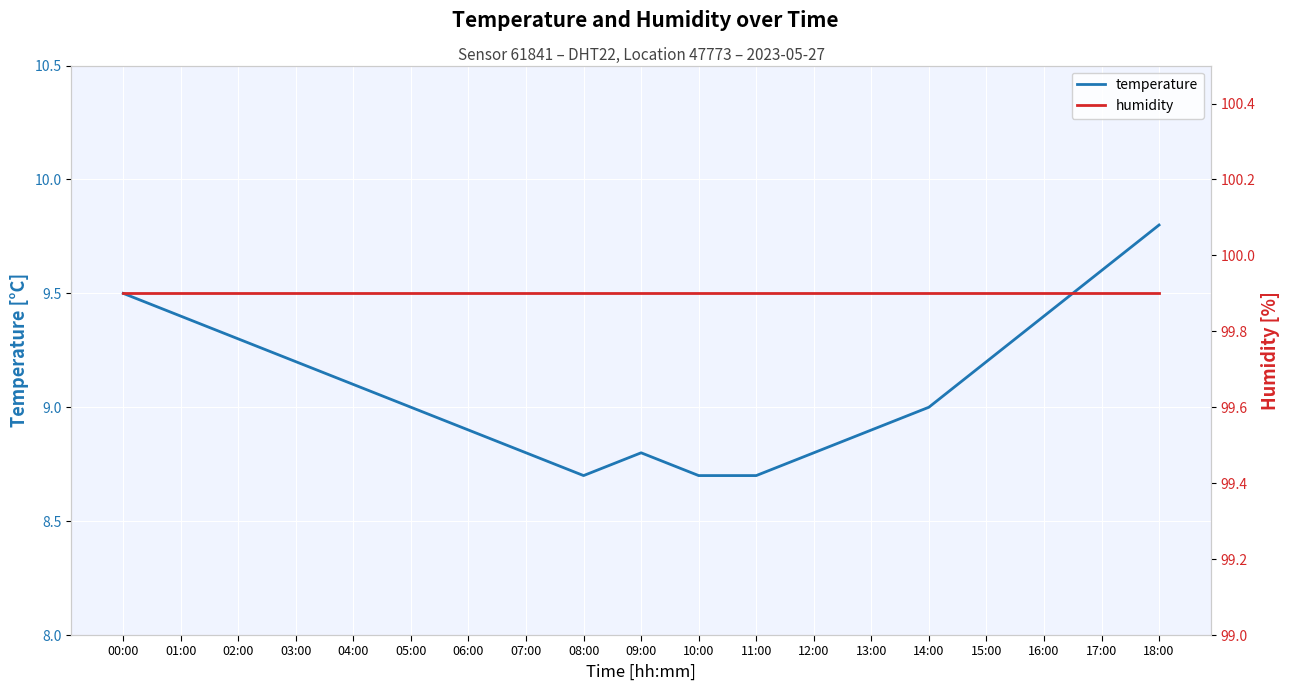

At which label does temperature first exceed 9?

00:00